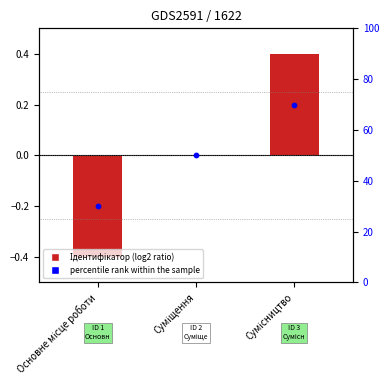

At how many categories does at least one series exceed 29?

3